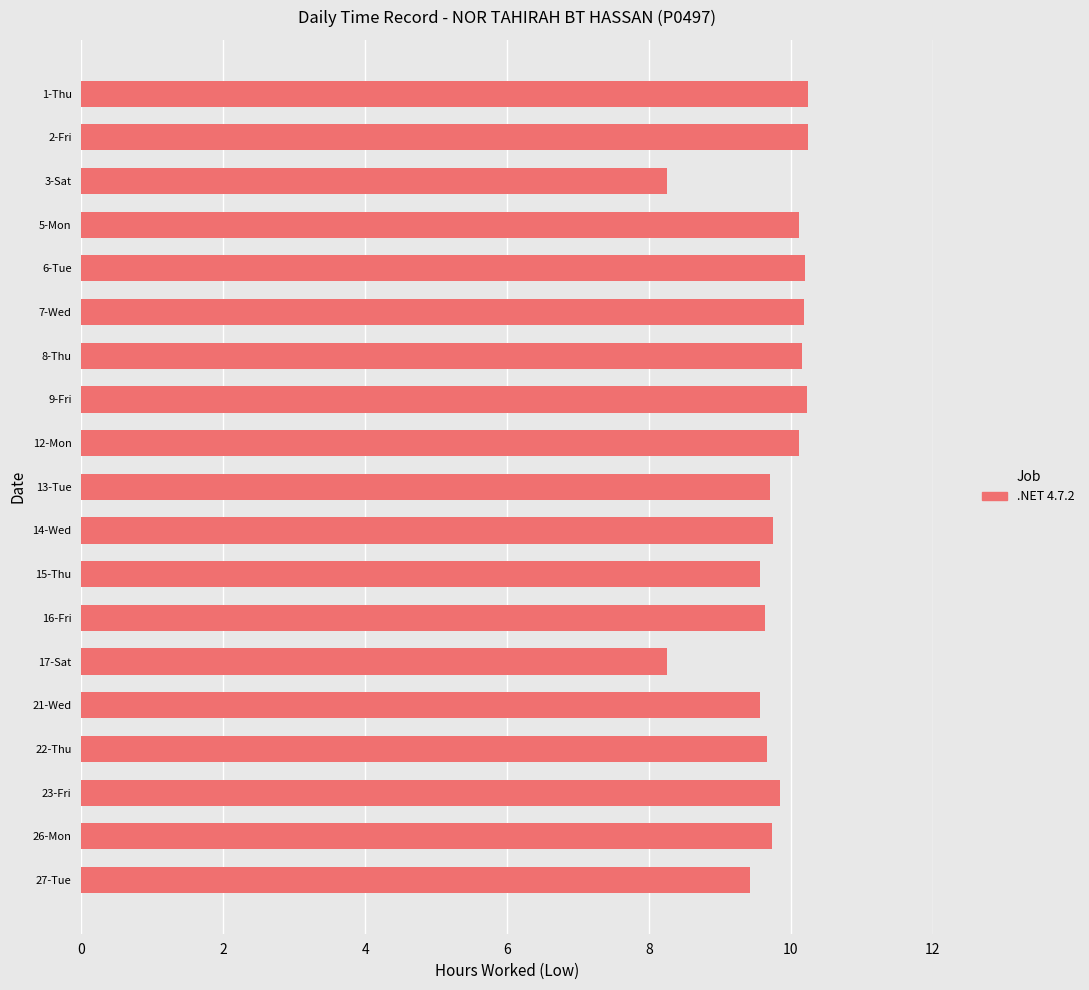

Are the bars horizontal?

Yes